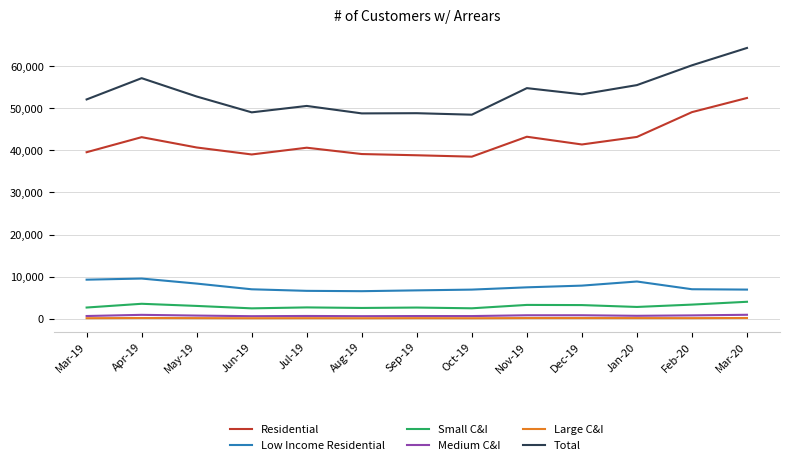

True or false: Small C&I and Total cross at least once.

False